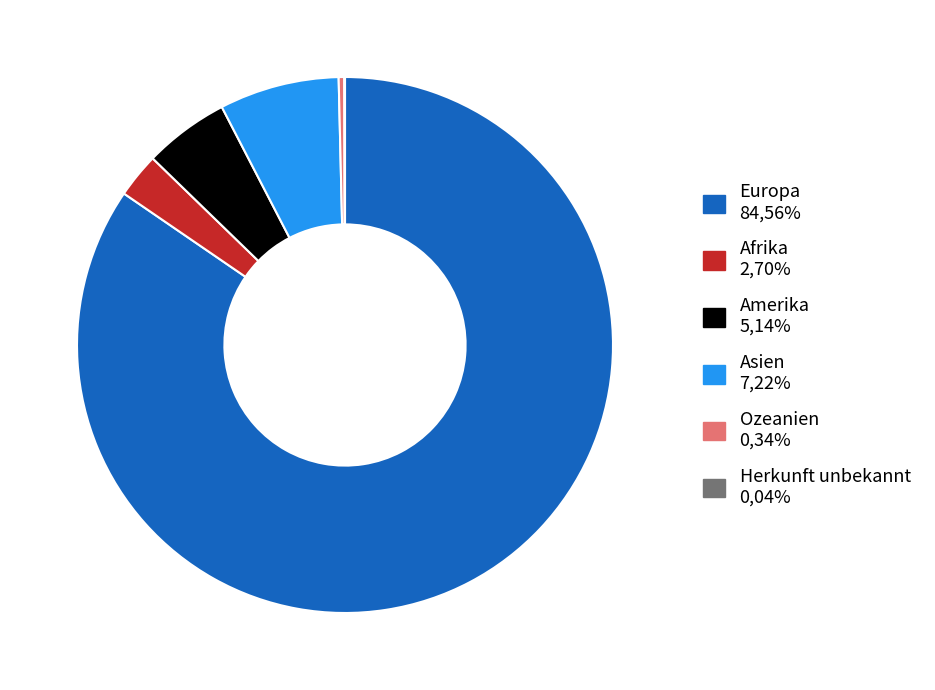

True or false: Afrika accounts for 3% of the total.

True